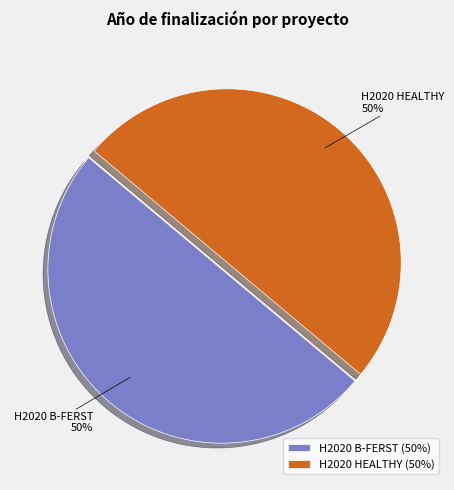

What percentage is the H2020 B-FERST slice, to the nearest percent?

50%